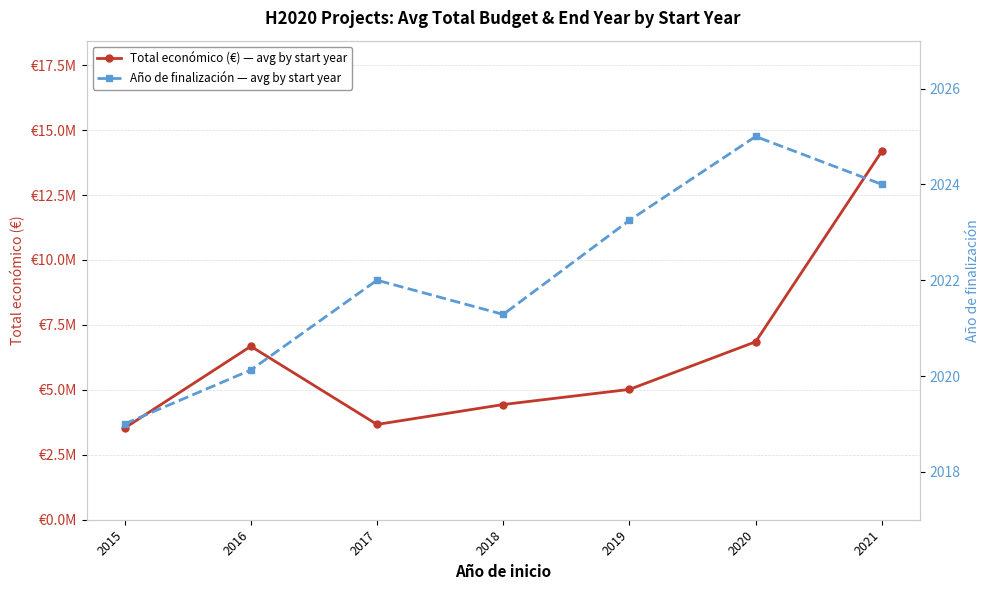

Which category has the highest value in the Total económico (€) — avg by start year series?

2021